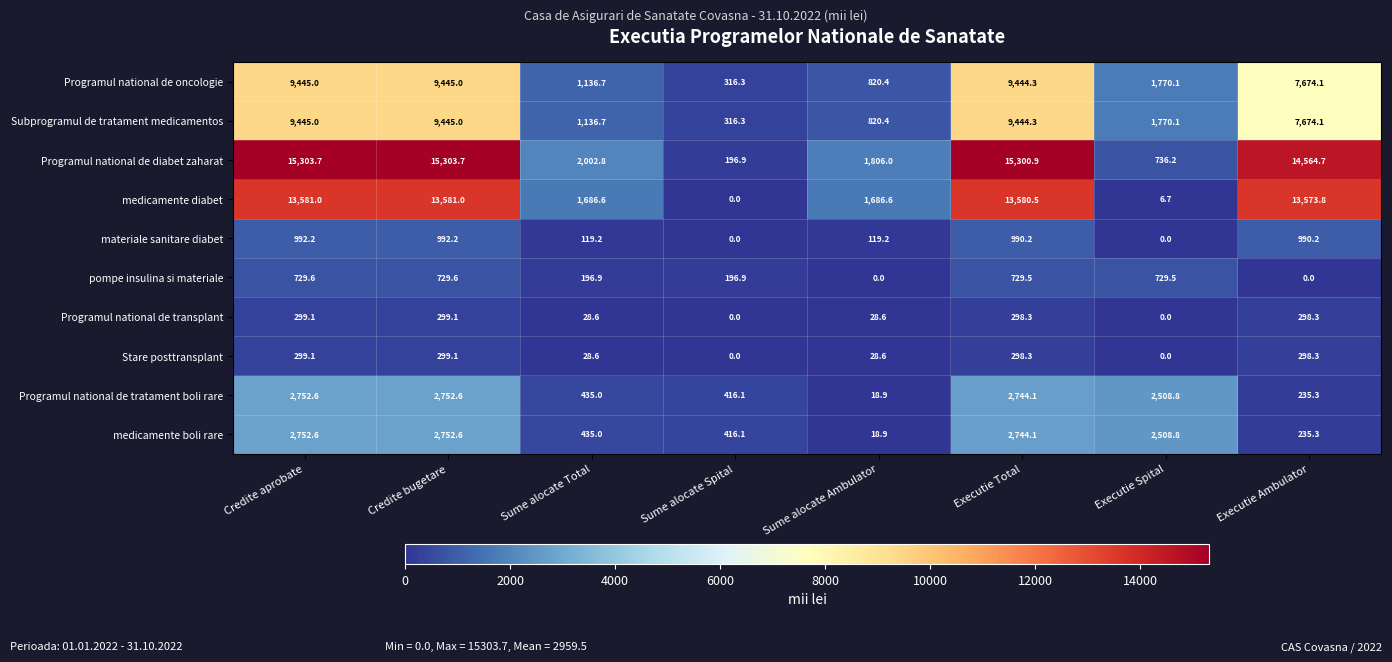

What is the difference between the maximum and minimum values in the medicamente boli rare series?

2733.7